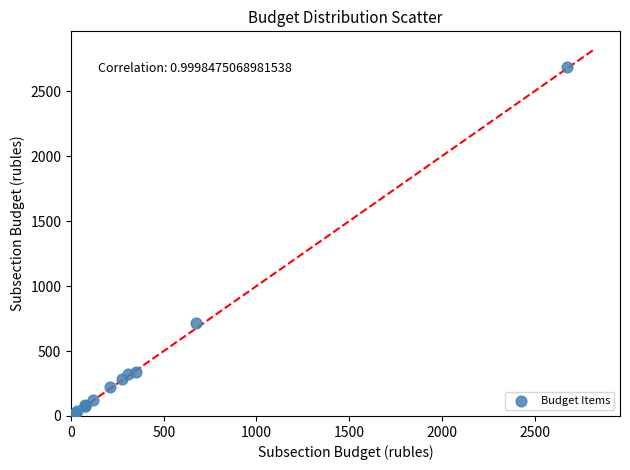

What Y value in the scatter plot is closest to 1342?

717.4